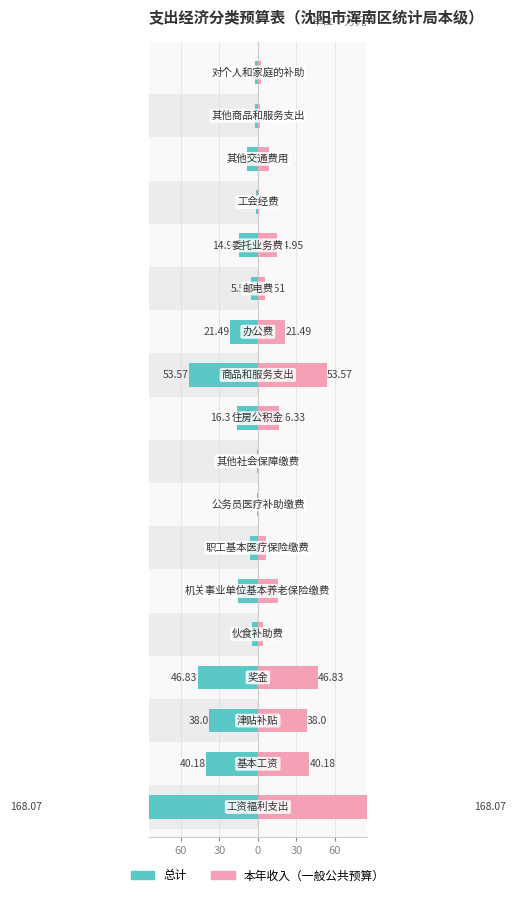

Reading right to left, what are all the values shown in this chart?

总计: -2.4	-2.0	-8.6	-1.1	-14.9	-5.5	-21.5	-53.6	-16.3	-0.4	-0.3	-6.2	-15.6	-4.3	-46.8	-38.0	-40.2	-168.1
本年收入（一般公共预算）: 2.4	2.0	8.6	1.1	14.9	5.5	21.5	53.6	16.3	0.4	0.3	6.2	15.6	4.3	46.8	38.0	40.2	168.1